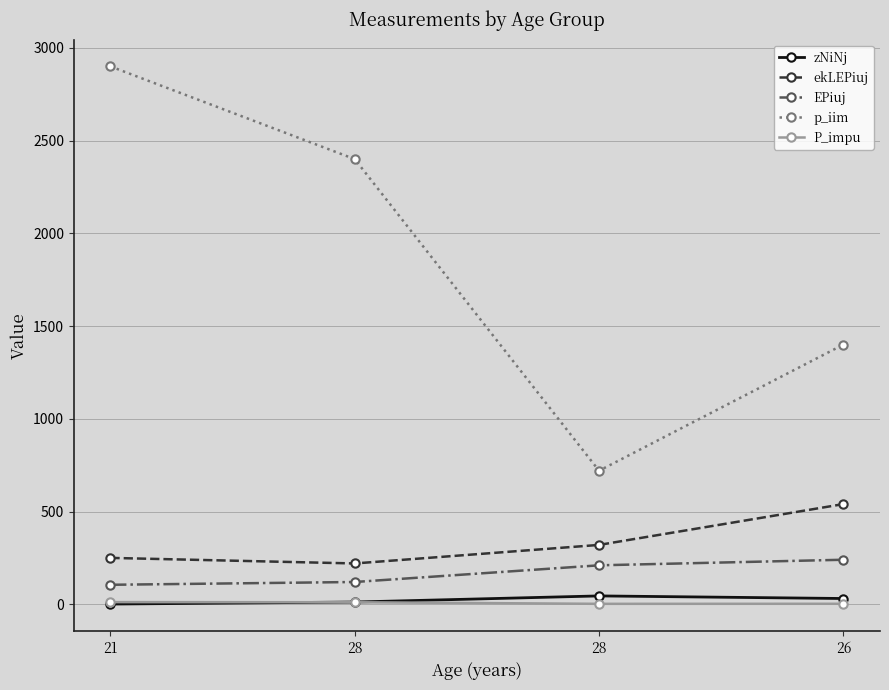

True or false: zNiNj has more than 2 points higher than both neighbors.

False